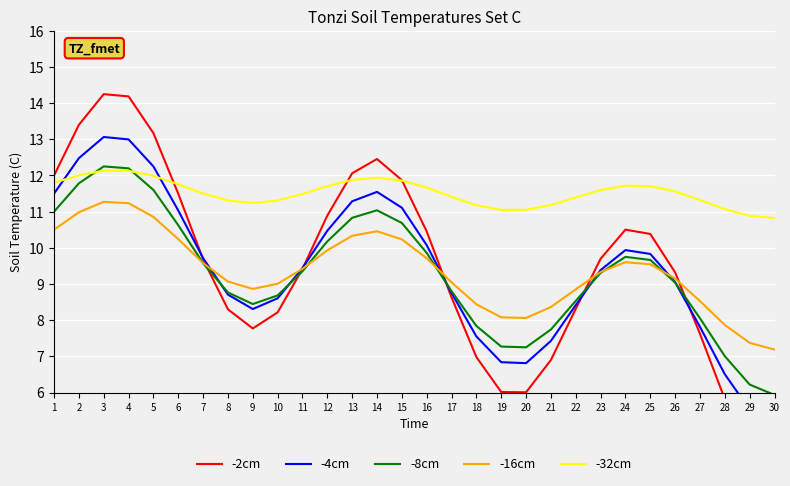

At which category does -16cm reach its first local peak?

3